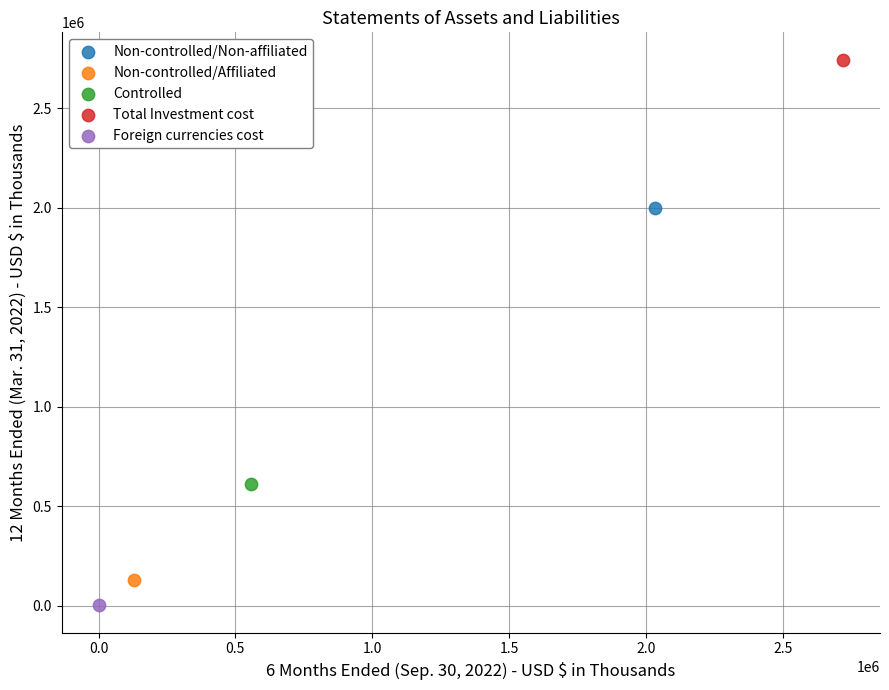

What are all the series names shown in the legend?

Non-controlled/Non-affiliated, Non-controlled/Affiliated, Controlled, Total Investment cost, Foreign currencies cost